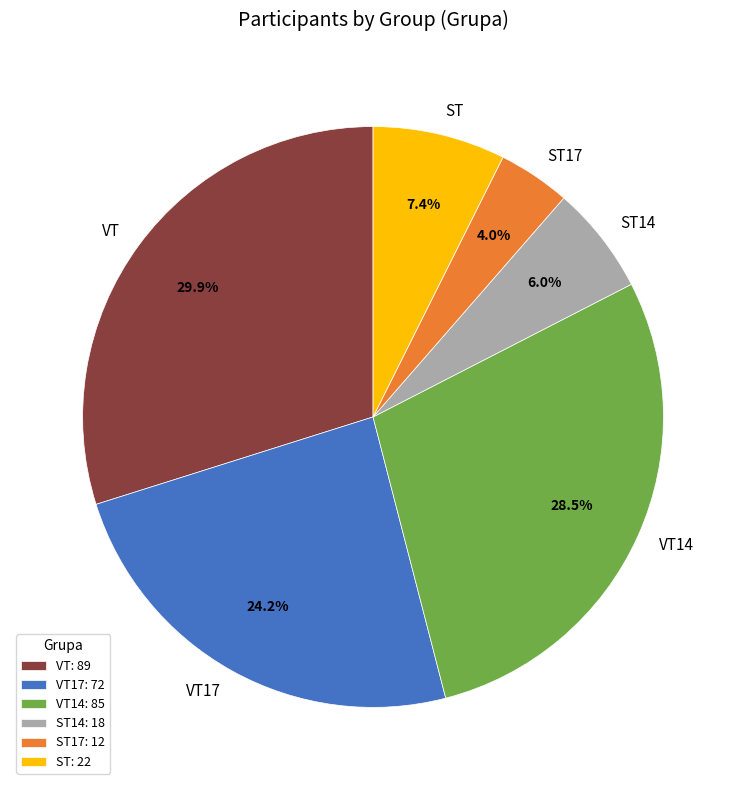

To the nearest percent, what is the combined percentage of ST14 and ST17?

10%